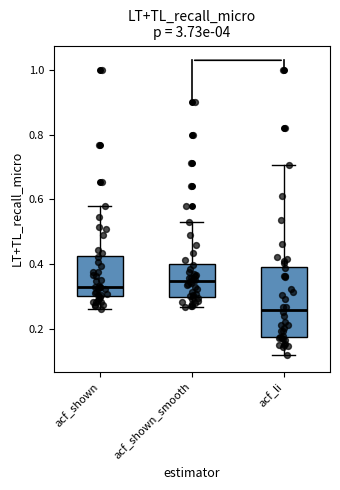

Reading left to right, read every box against the y-axis: the position of its median line, the range the box covers, and the ends of its whiskers. The values are not printed on the chart, so give them approximately, as read against the axis.

acf_shown: median 0.34, box 0.30 to 0.42, whiskers 0.26 to 0.58
acf_shown_smooth: median 0.34, box 0.30 to 0.40, whiskers 0.26 to 0.54
acf_li: median 0.26, box 0.18 to 0.40, whiskers 0.12 to 0.70